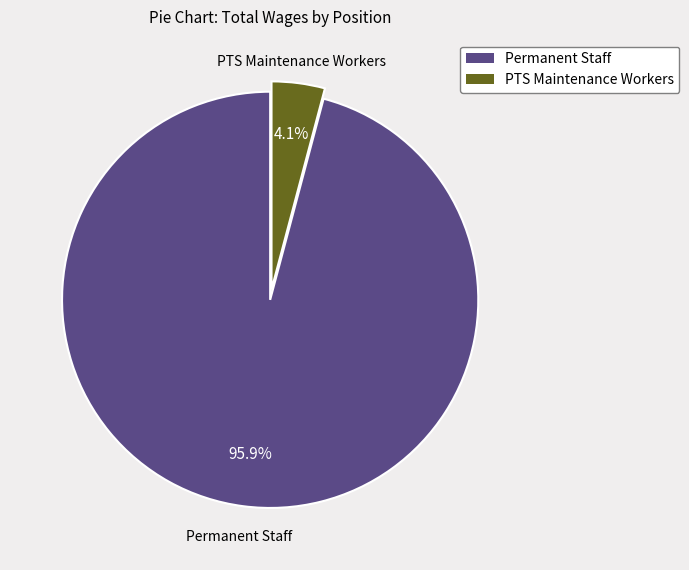

What is the smallest slice in the pie chart?

PTS Maintenance Workers